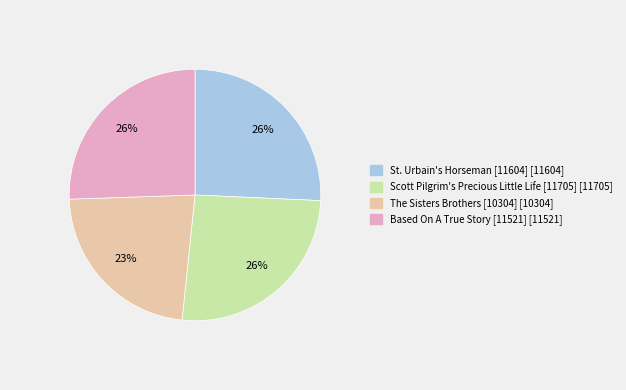

How many segments does this pie chart have?

4